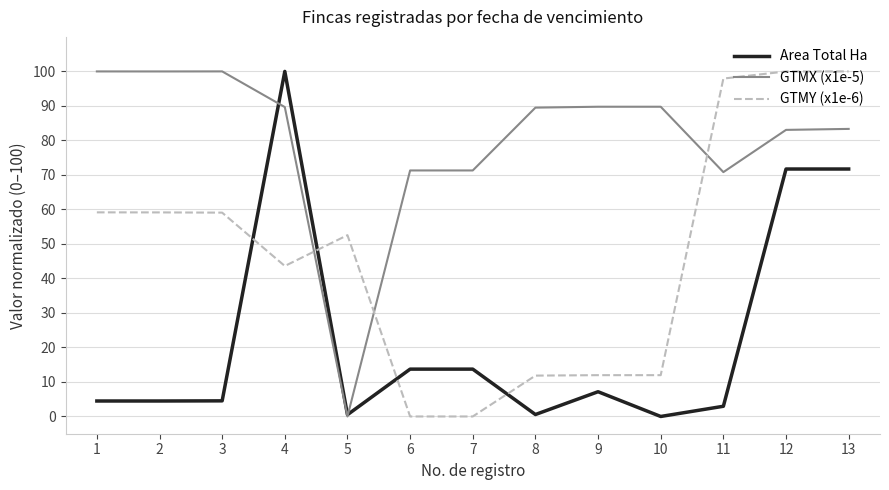

List the series in order of their overall mean, highest first.

GTMX (x1e-5), GTMY (x1e-6), Area Total Ha